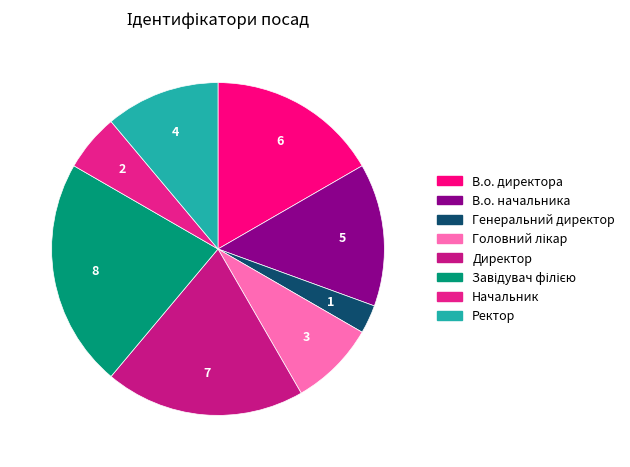

What percentage is the Завідувач філією slice, to the nearest percent?

22%